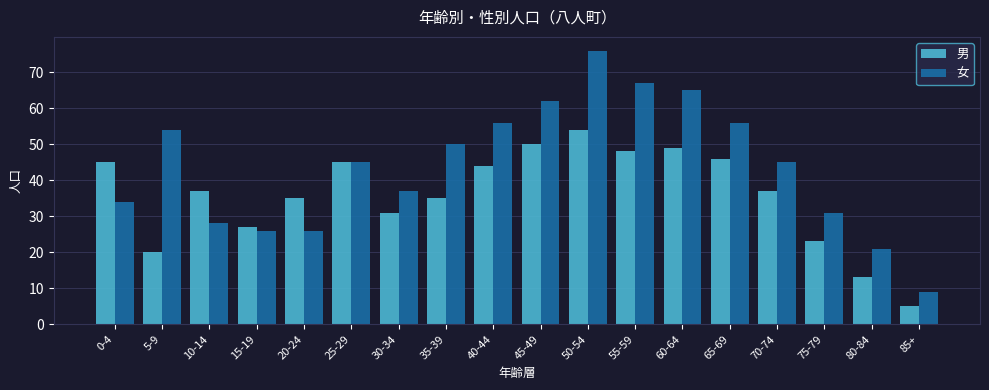

What is the approximate value of 男 at 60-64?

49